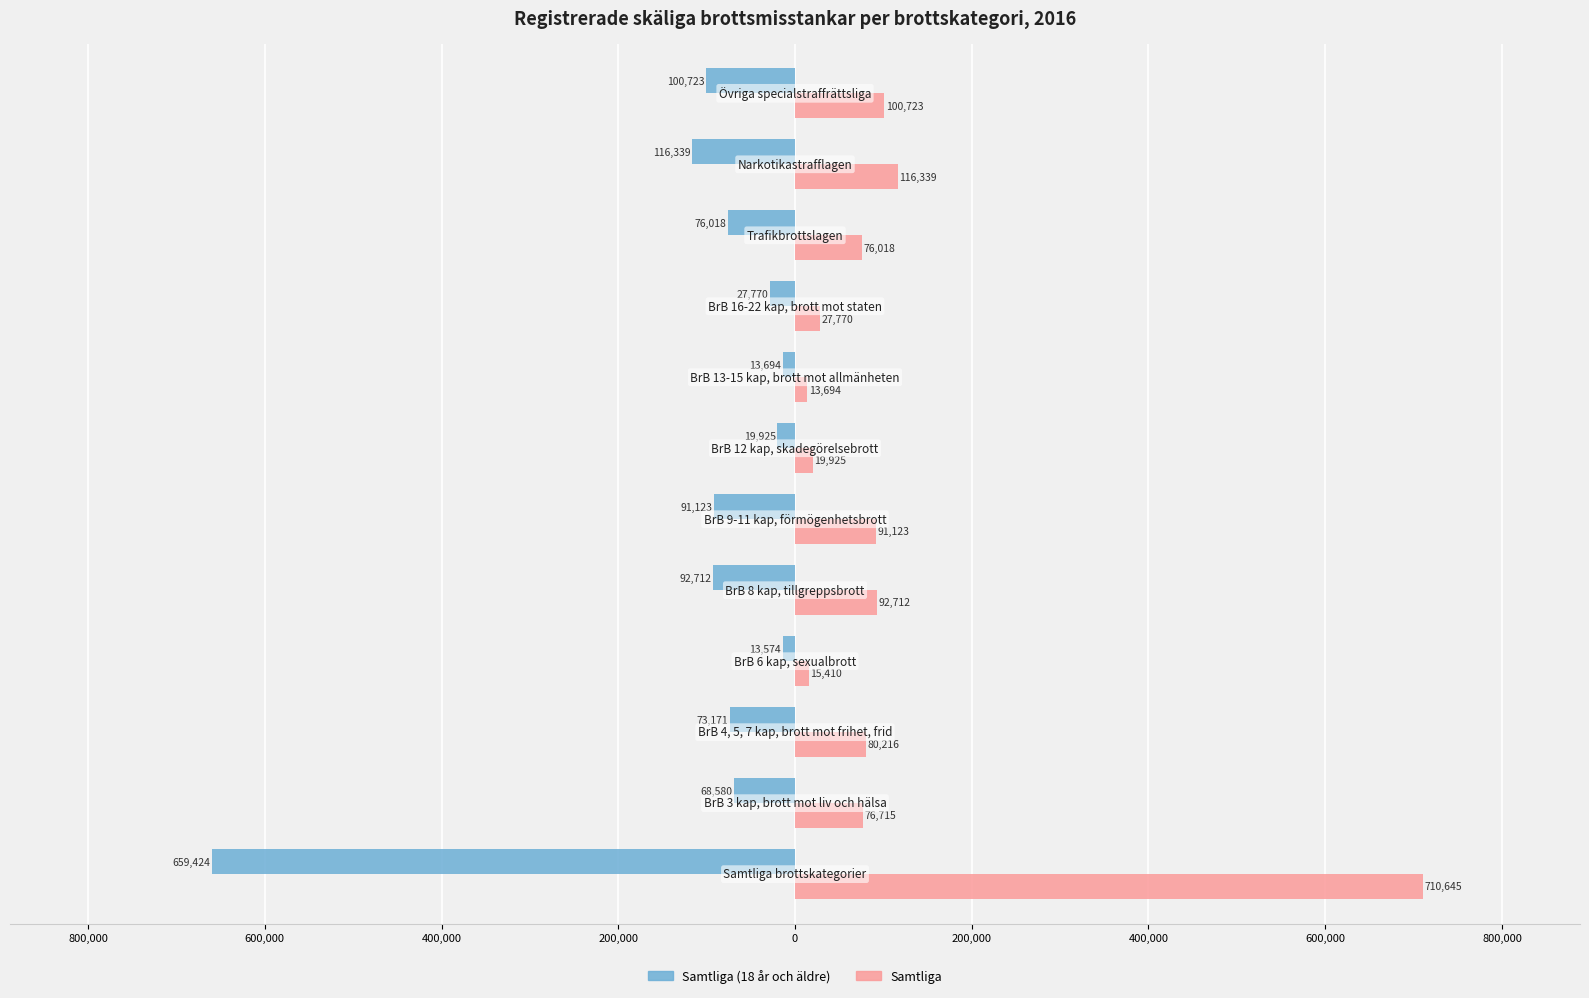

Rank the series by their maximum value, from lowest to highest.

Samtliga (18 år och äldre), Samtliga